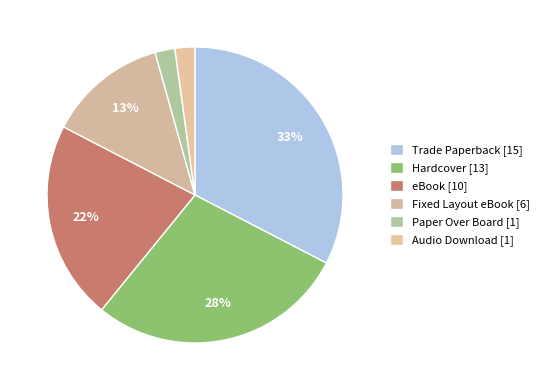

How many slices are in this pie chart?

6